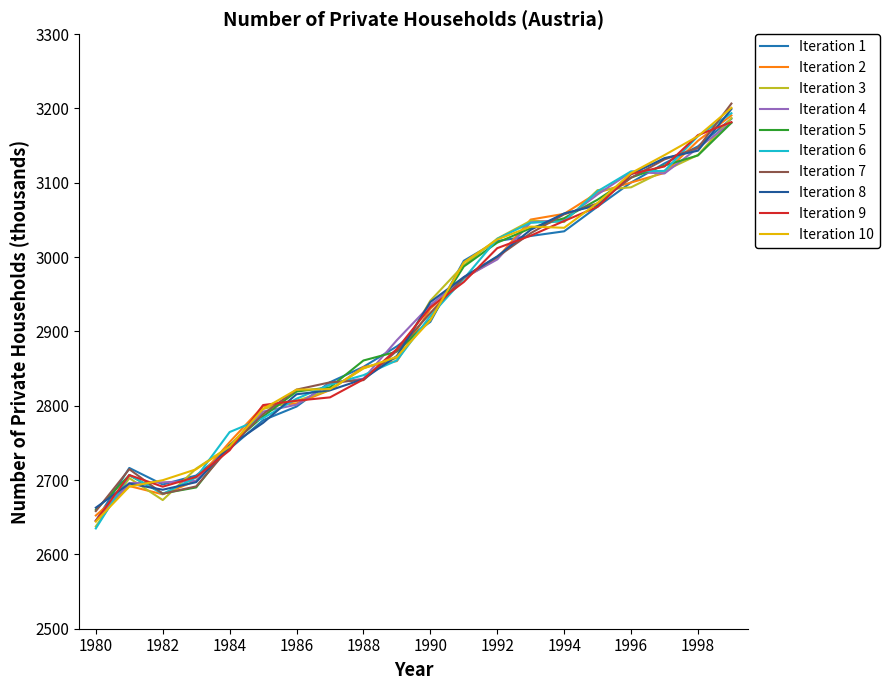

How many lines are shown in the chart?

10